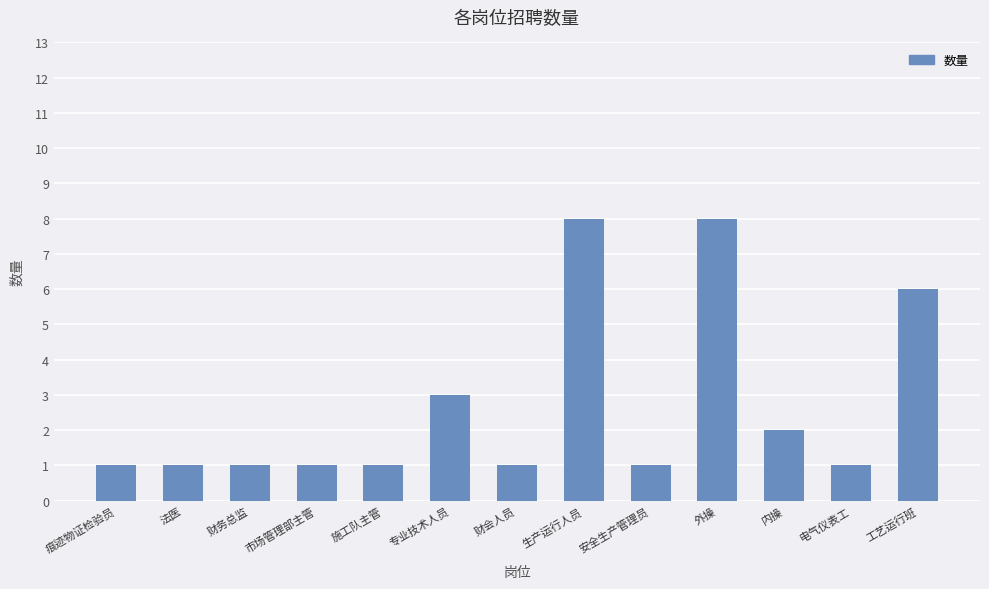

At which label is the value closest to 4?

专业技术人员